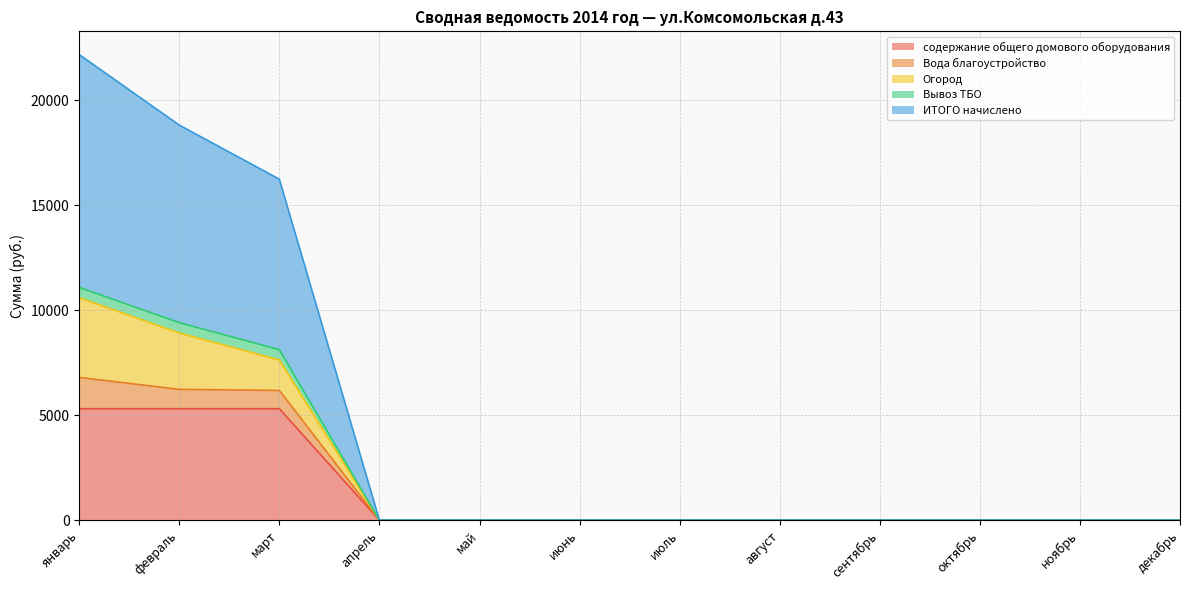

The value of Вывоз ТБО at апрель is 0.0. True or false?

True